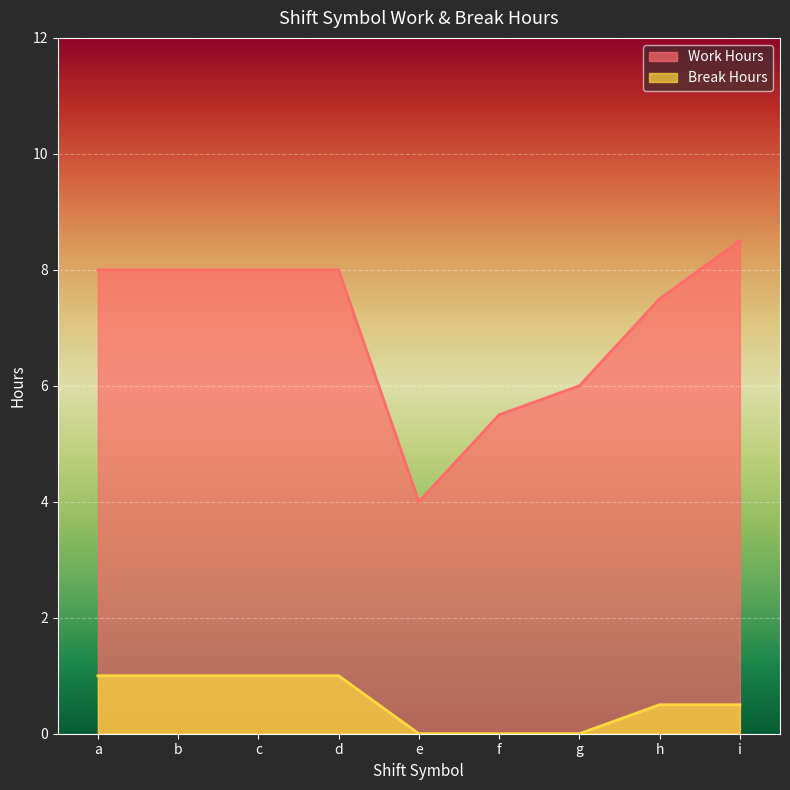

What is the approximate value of Break Hours at a?

1.0